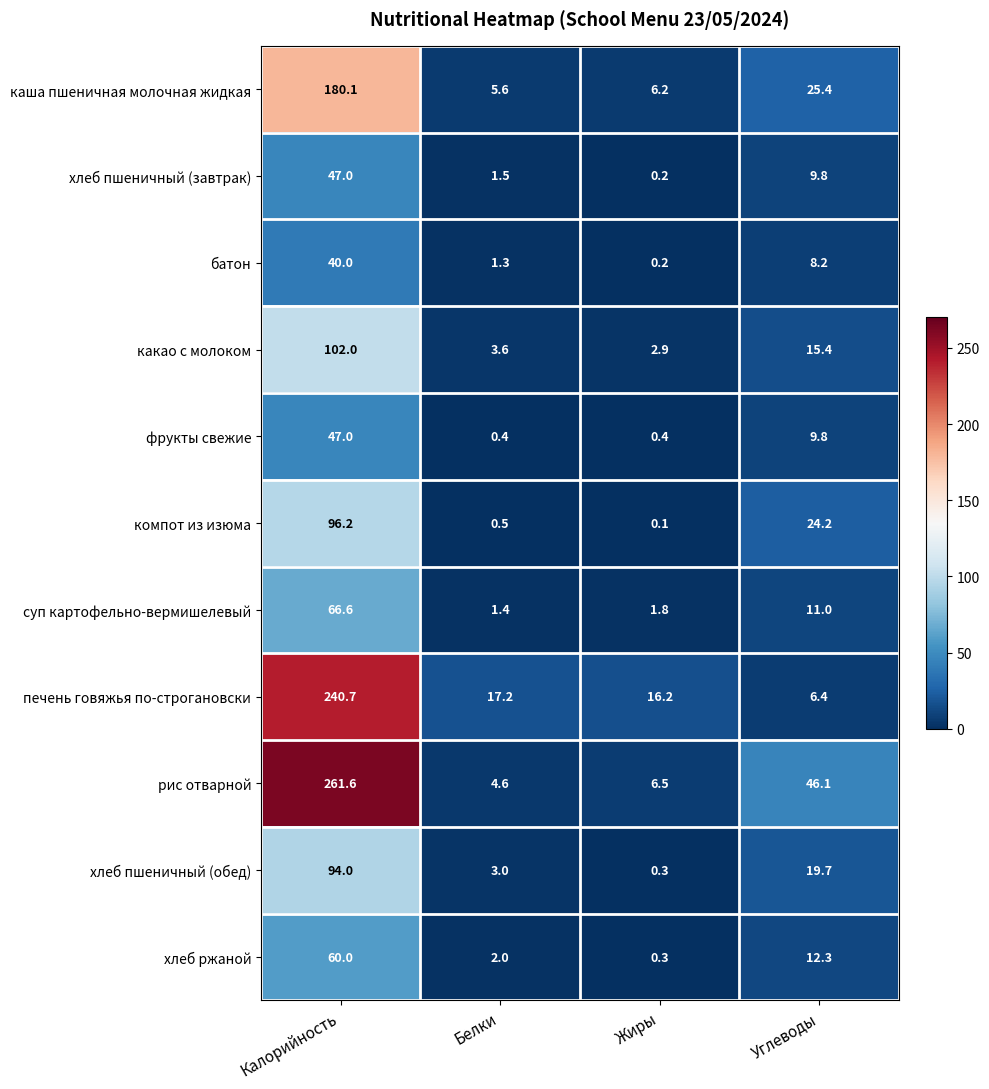

Rank the series at Белки from highest to lowest value.

печень говяжья по-строгановски, каша пшеничная молочная жидкая, рис отварной, какао с молоком, хлеб пшеничный (обед), хлеб ржаной, хлеб пшеничный (завтрак), суп картофельно-вермишелевый, батон, компот из изюма, фрукты свежие